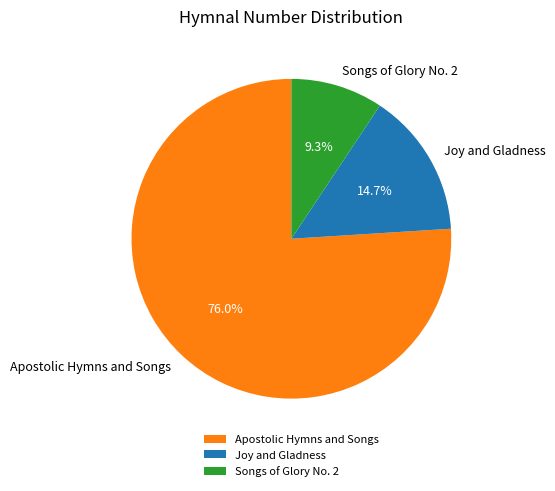

To the nearest percent, what is the difference between the Joy and Gladness and Songs of Glory No. 2 slice percentages?

5%